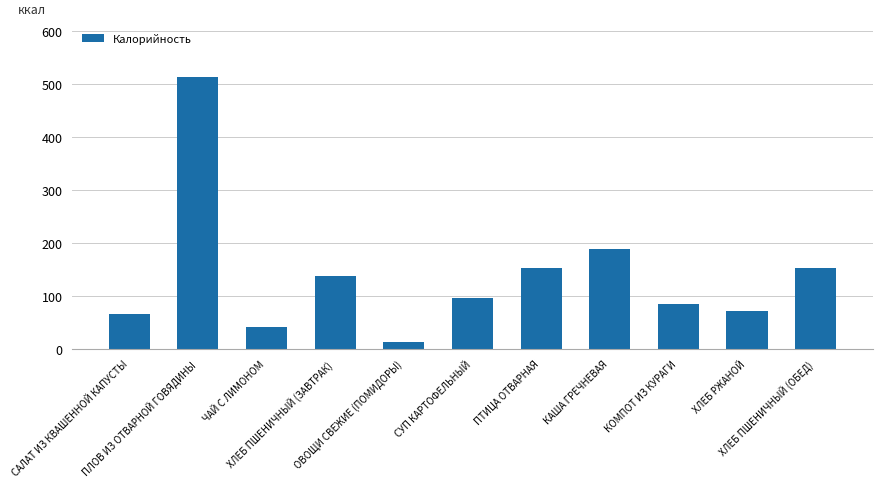

Is it true that the value at ОВОЩИ СВЕЖИЕ (ПОМИДОРЫ) is 12.8?

True